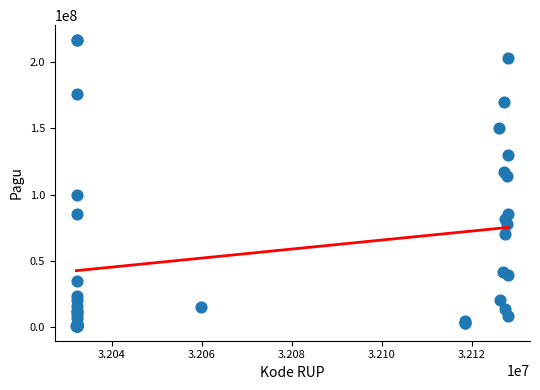

What Y value in the scatter plot is closest to 108830000?

114296000